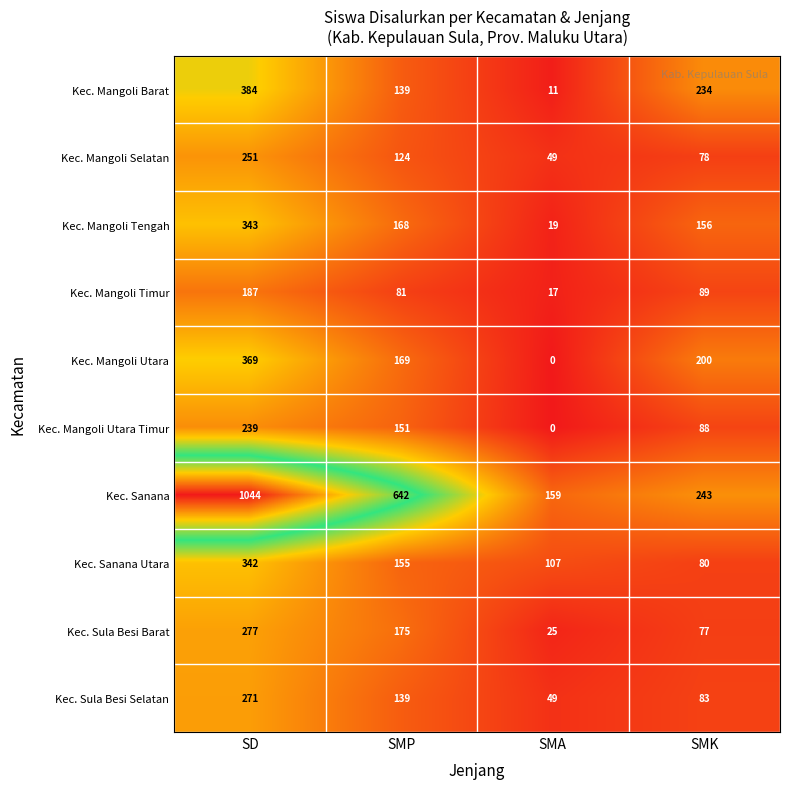

What is the approximate value of Kec. Mangoli Utara Timur at SMP?

151